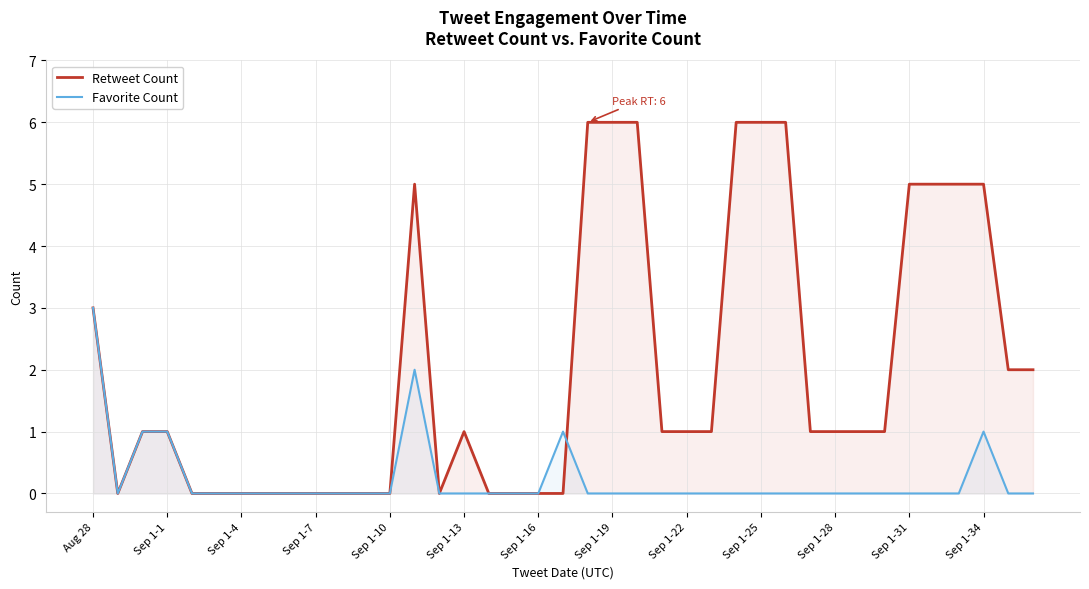

What is the total value across all series at Sep 1-22?

1